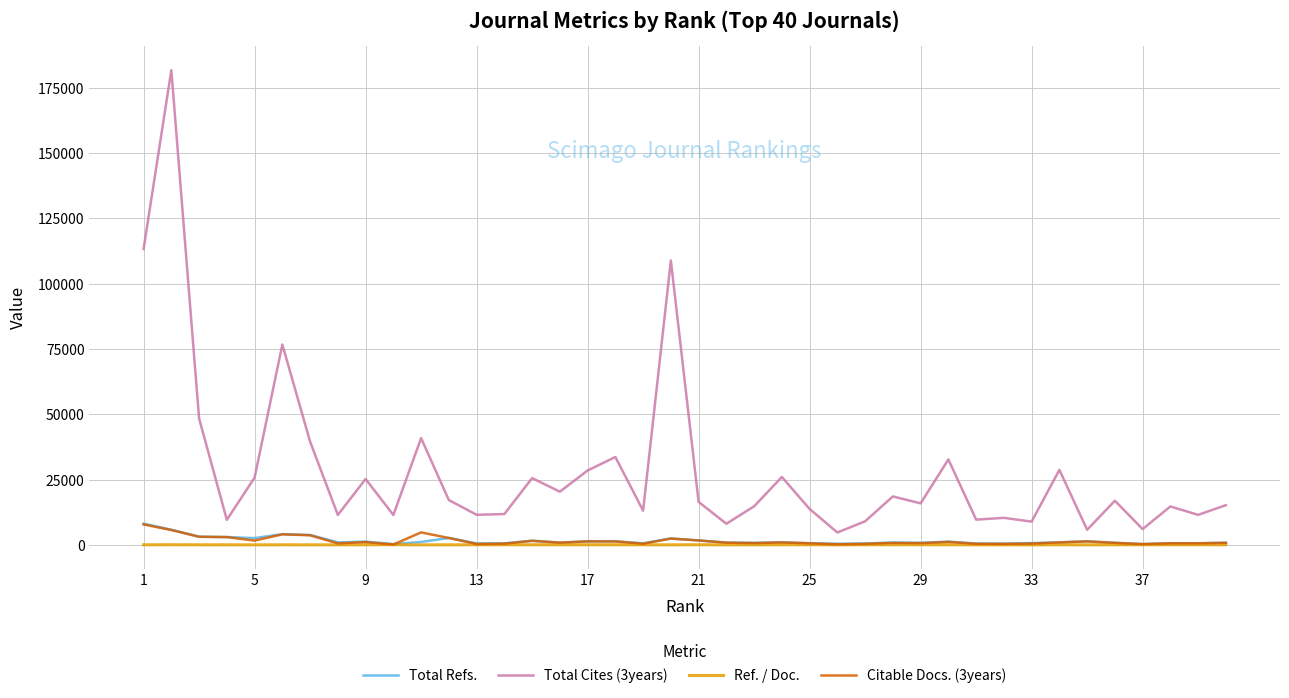

How many values in the Ref. / Doc. series are below 60?

19